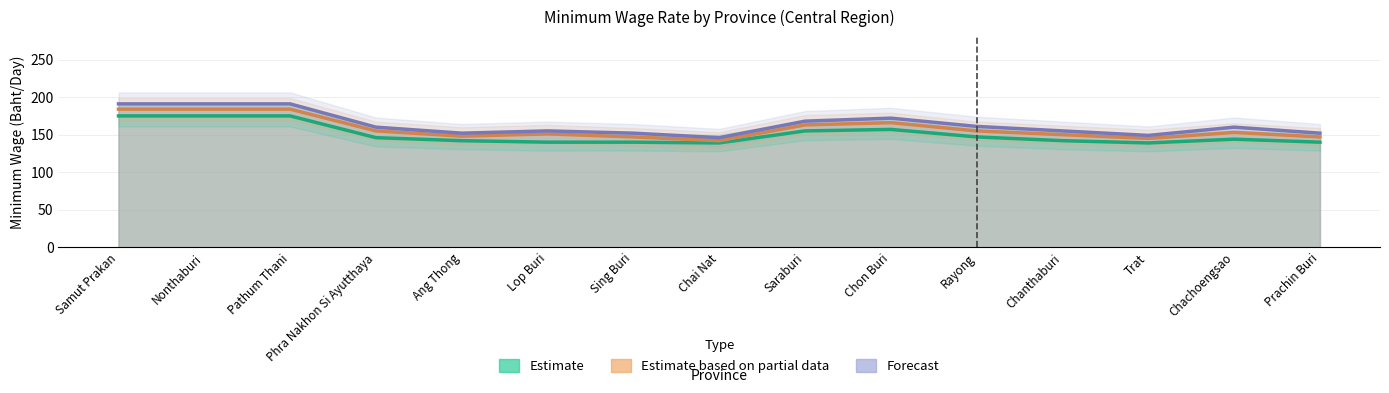

List the series in order of their overall mean, lowest first.

2548 Jan (Estimate), 2549 Jan (Estimate based on partial data), 2551 Jan (Forecast)